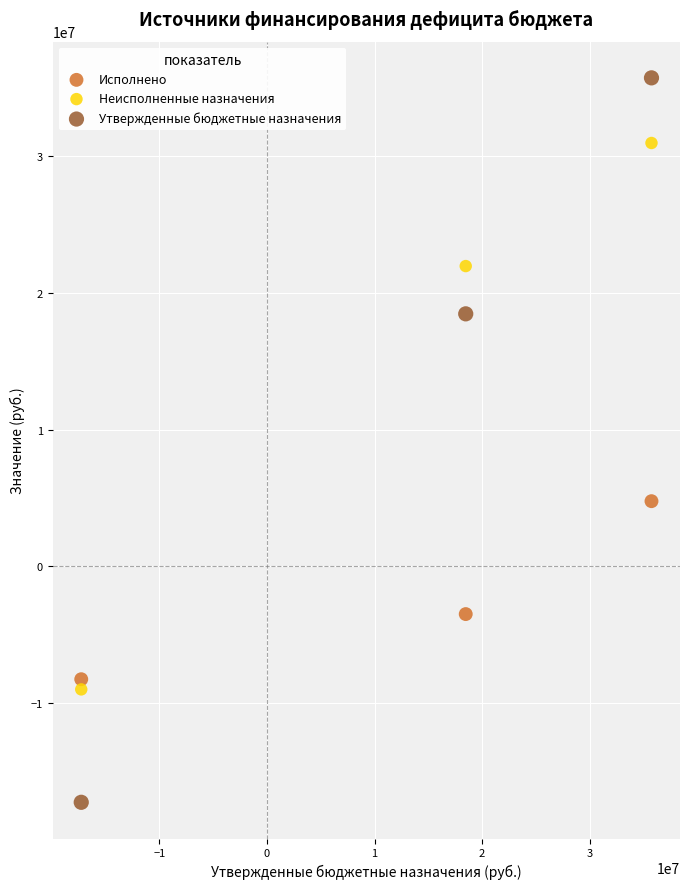

Across all series, what Y value is closest to 9236010?

4765829.1